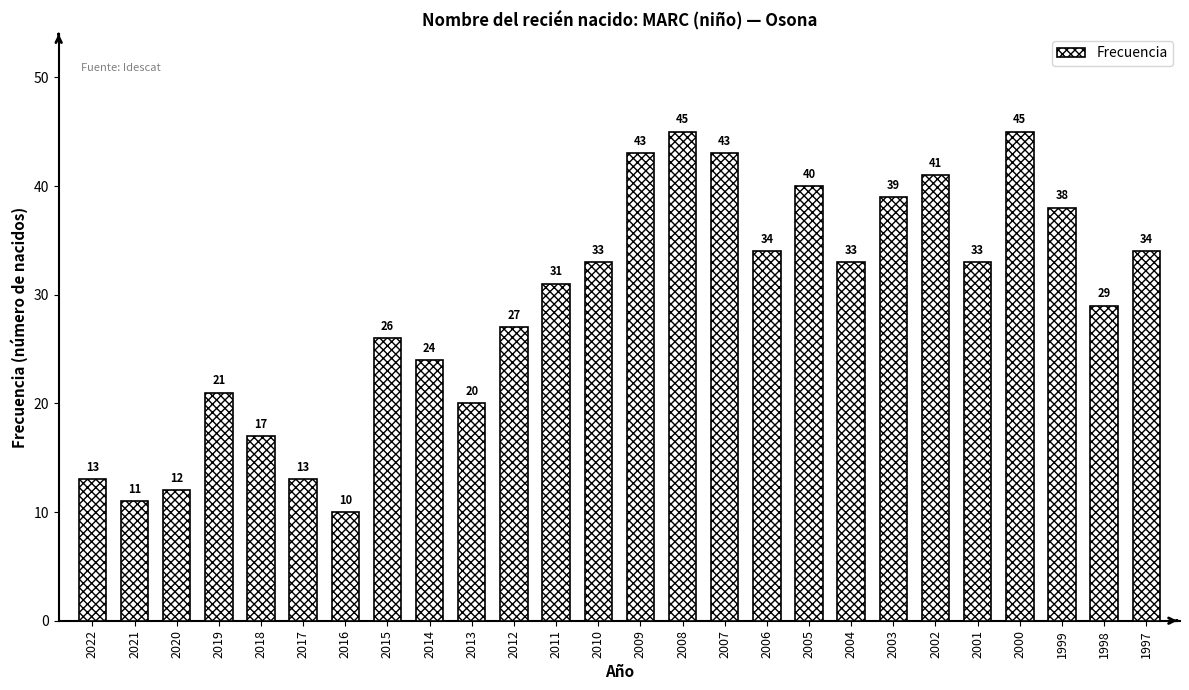

The value at 2013 is 20. True or false?

True